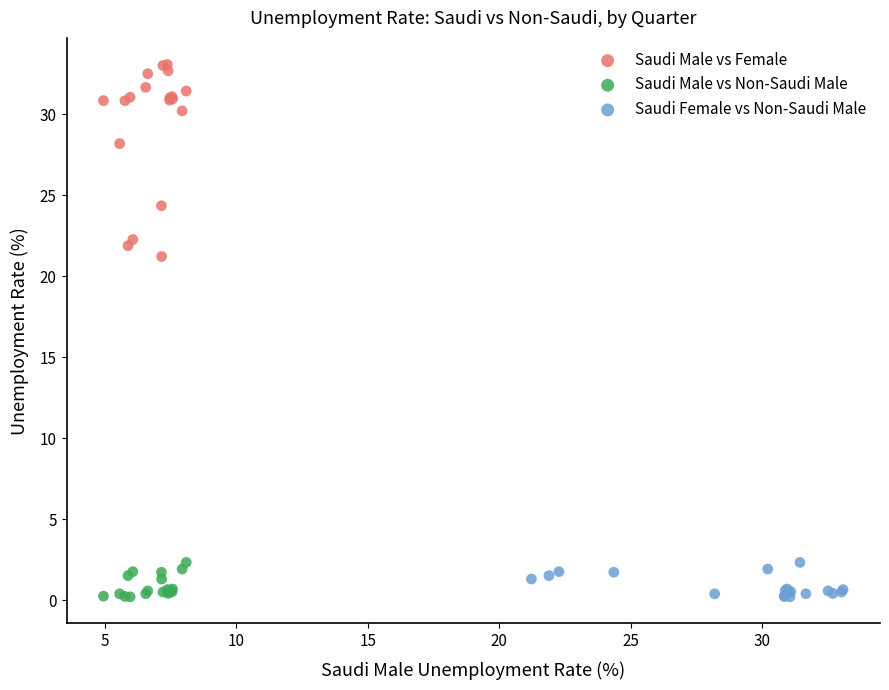

Which series has the widest spread of Y values?

Saudi Male vs Female